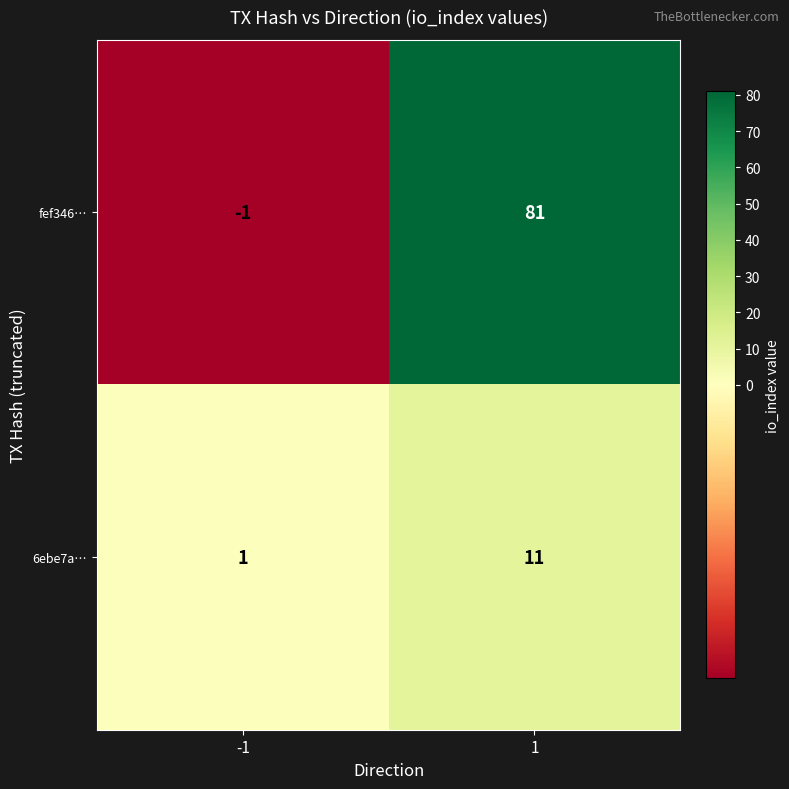

Which series changed the most between -1 and 1?

fef346…